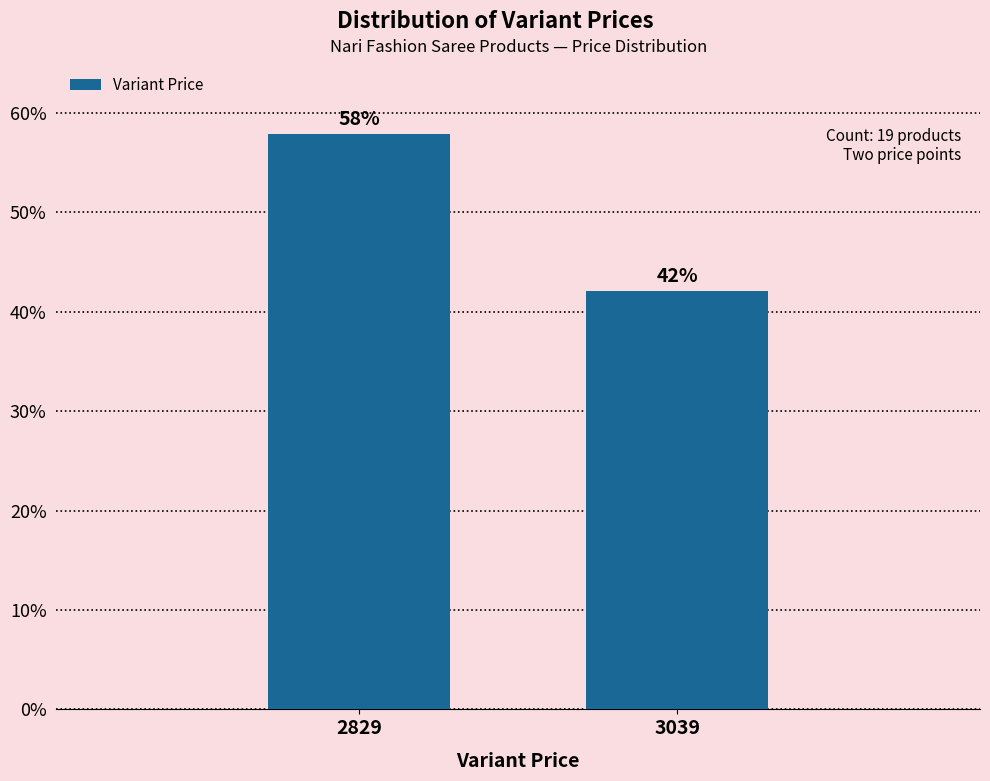

What is the value of the 2nd bar from the left?

42.1